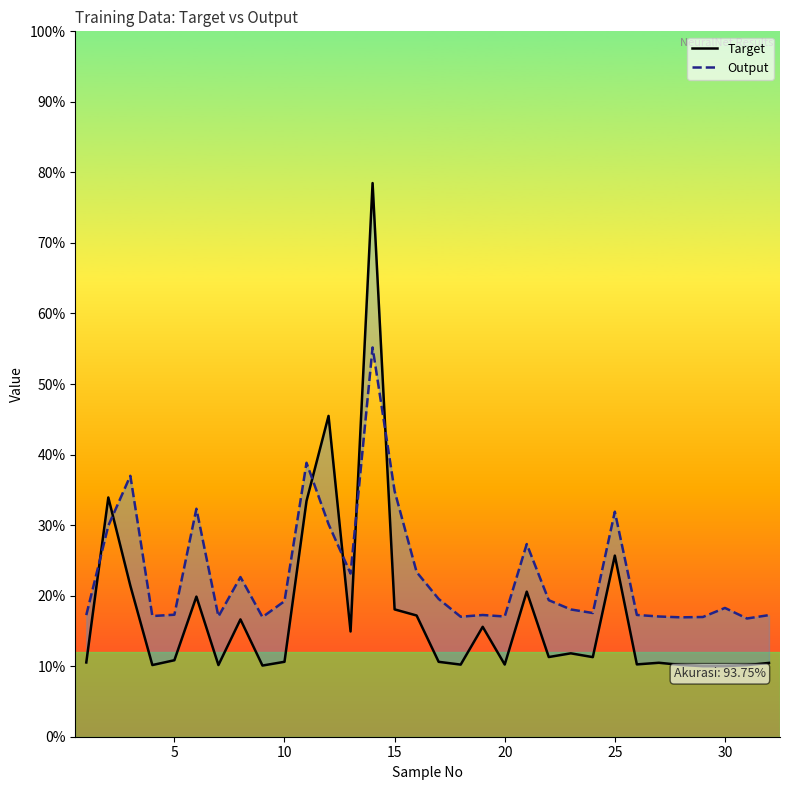

What is the difference between the maximum and minimum values in the Target series?

0.7